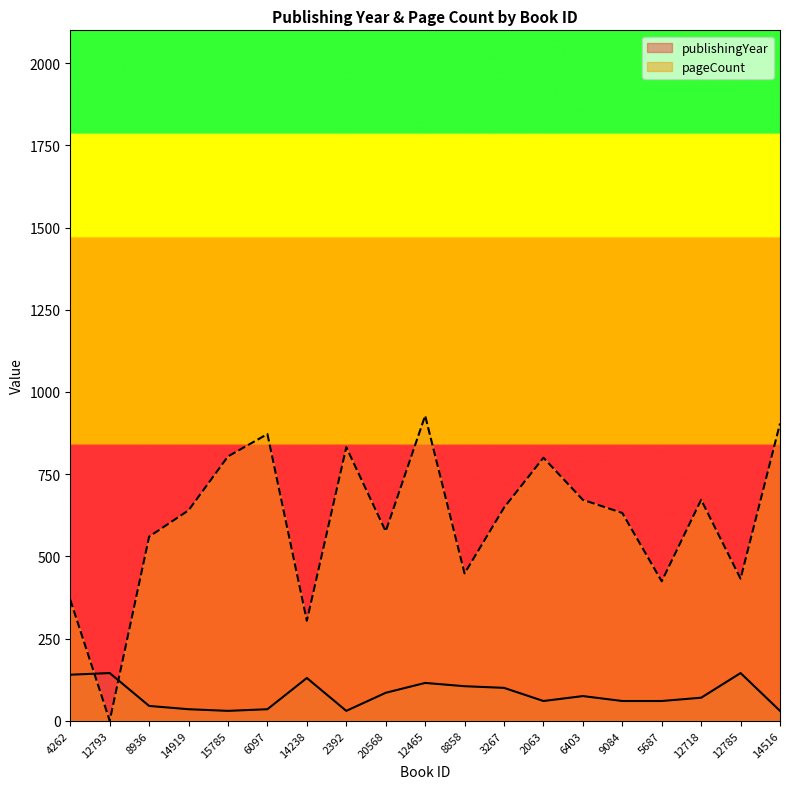

Reading right to left, what are all the values shown in this chart?

publishingYear: 14516=30	12785=145	12718=70	5687=60	9084=60	6403=75	2063=60	3267=100	8858=105	12465=115	20568=85	2392=30	14238=130	6097=35	15785=30	14919=35	8936=45	12793=145	4262=140
pageCount: 14516=904	12785=432	12718=672	5687=424	9084=632	6403=672	2063=800	3267=648	8858=448	12465=928	20568=576	2392=832	14238=304	6097=872	15785=804	14919=640	8936=560	12793=0	4262=368